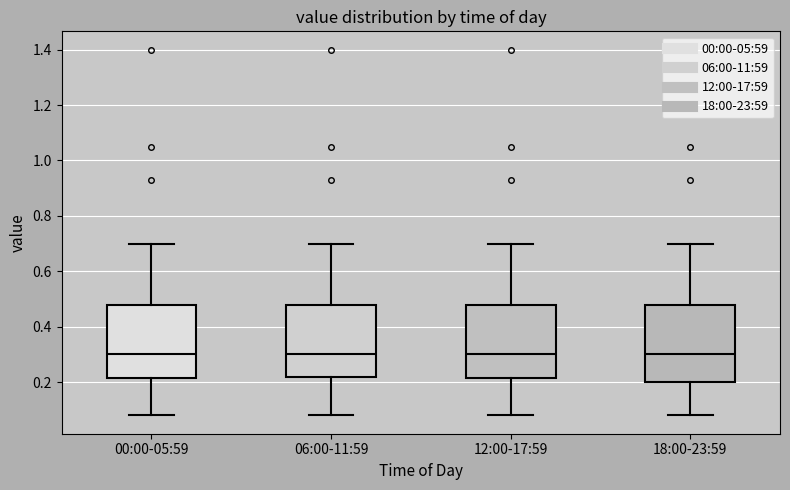

Where is the upper edge of the box for 00:00-05:59 on the y-axis? The values are not printed on the chart, so give them approximately, as read against the axis.

0.48